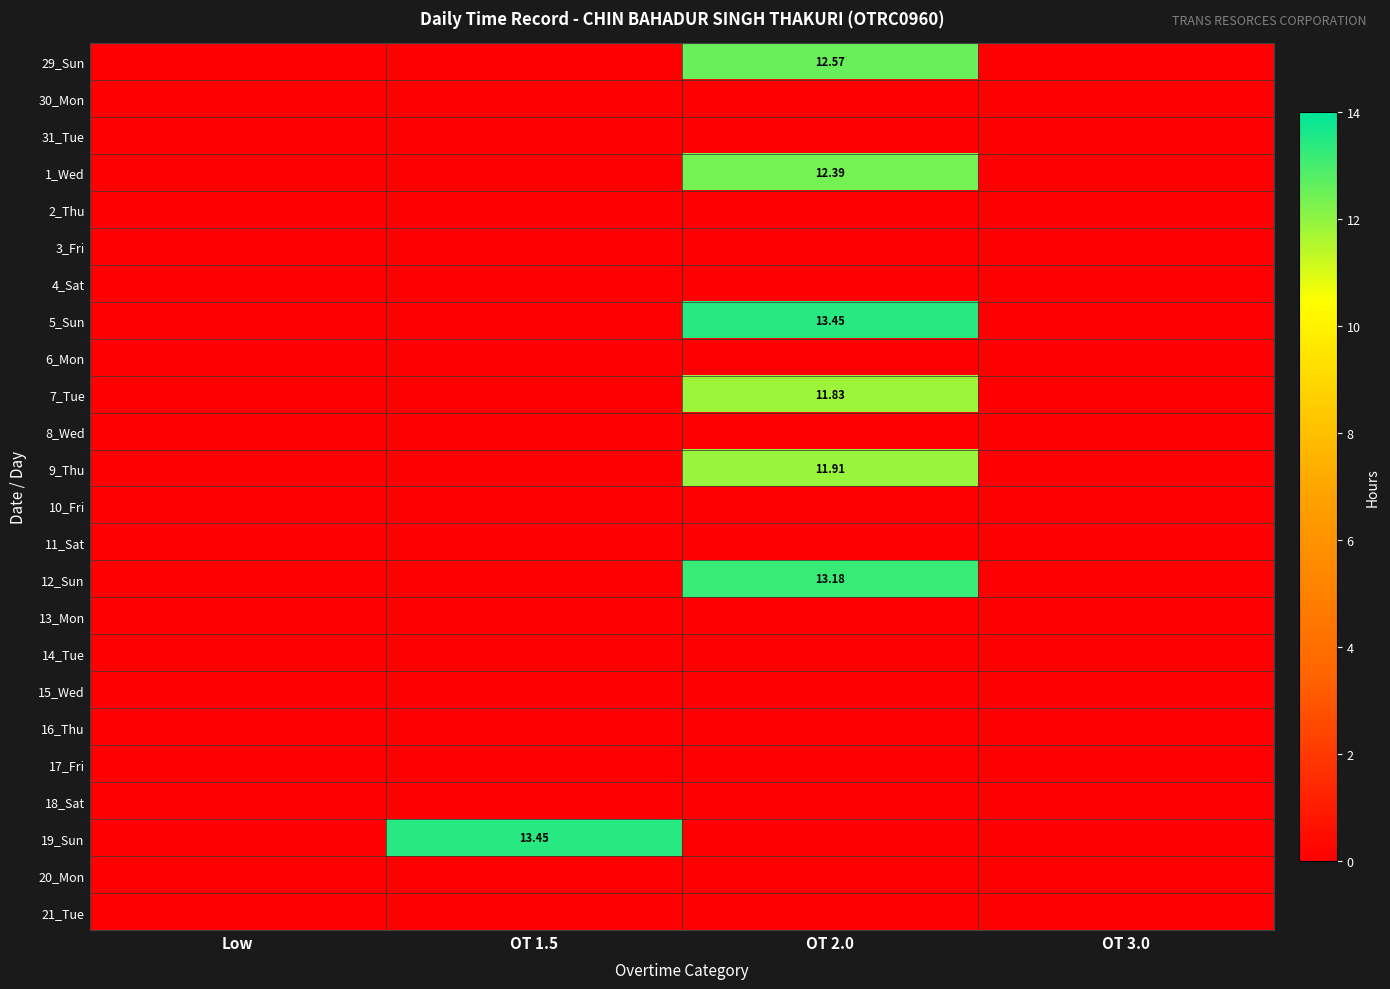

Which label corresponds to the smallest value in the chart?

Low